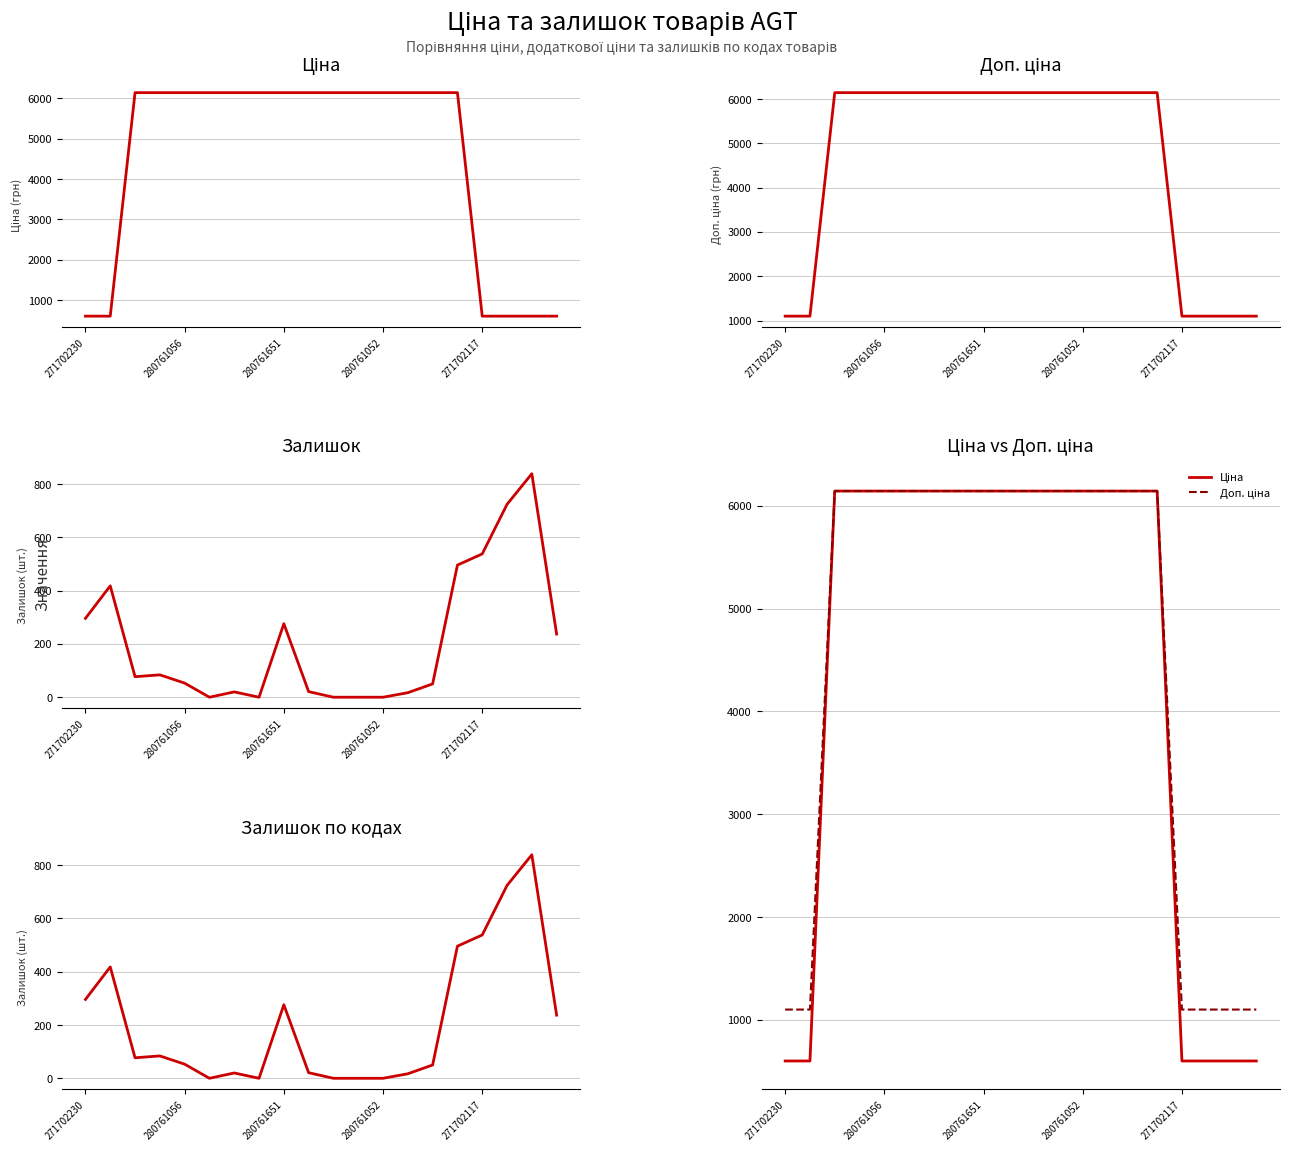

Where does the Доп. ціна series first go above 6143?

280761651